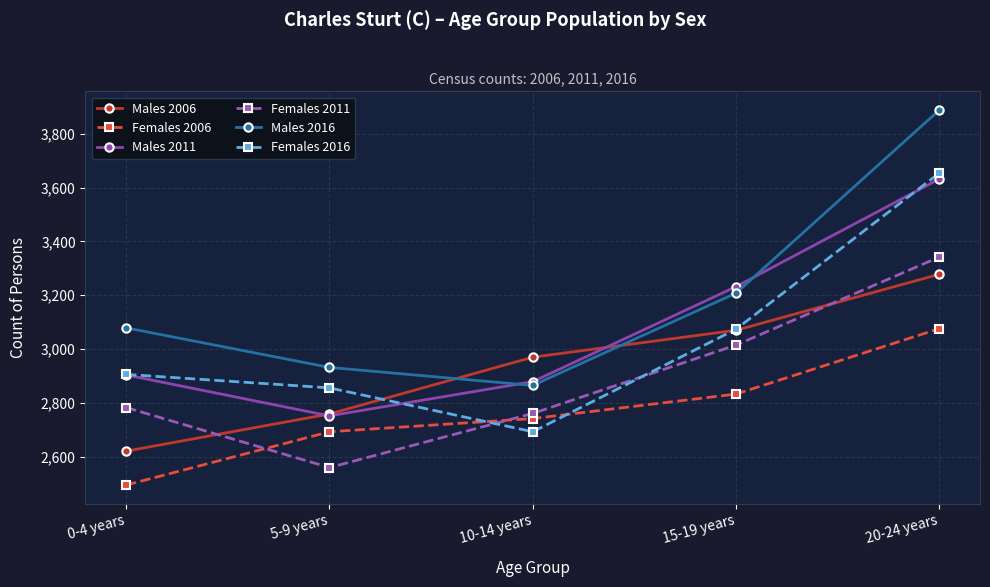

What position from the right is 20-24 years?

1